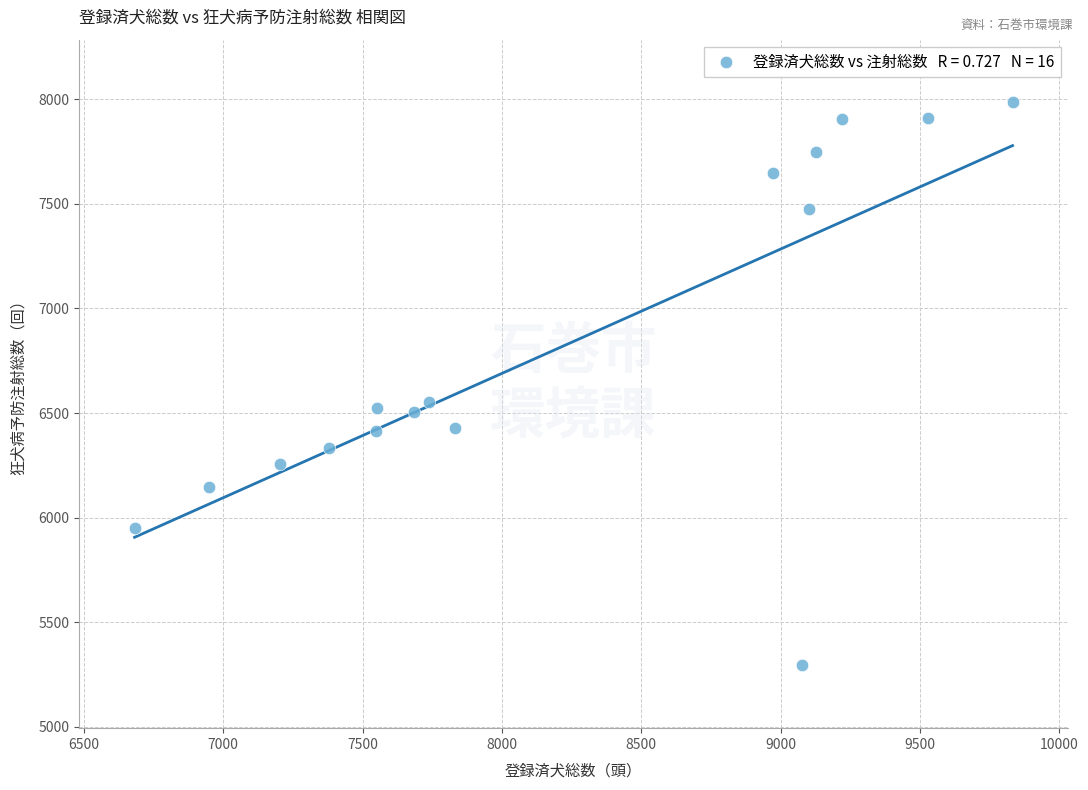

What is the range of X values (max minus min)?

3150